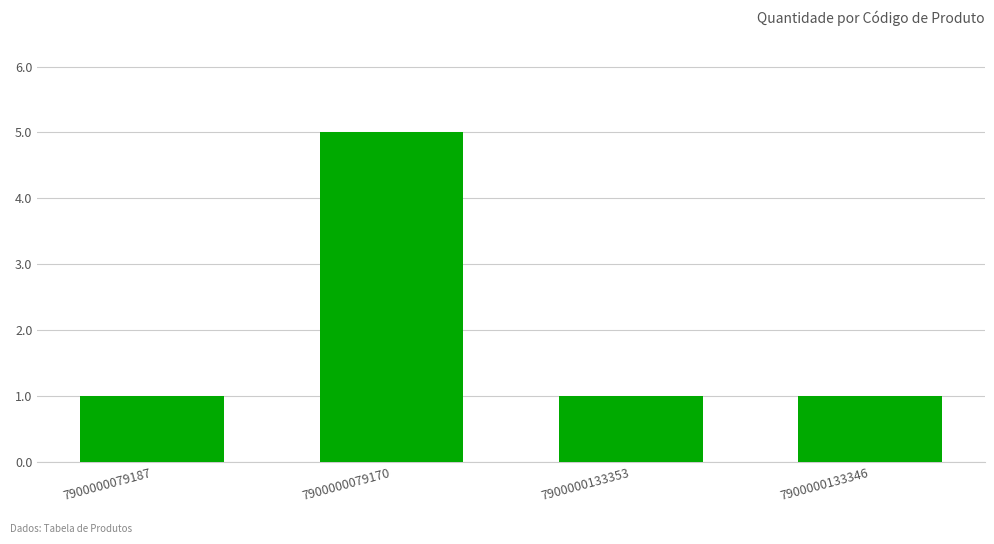

Reading right to left, transcribe all the data shown in this chart.

7900000133346=1	7900000133353=1	7900000079170=5	7900000079187=1